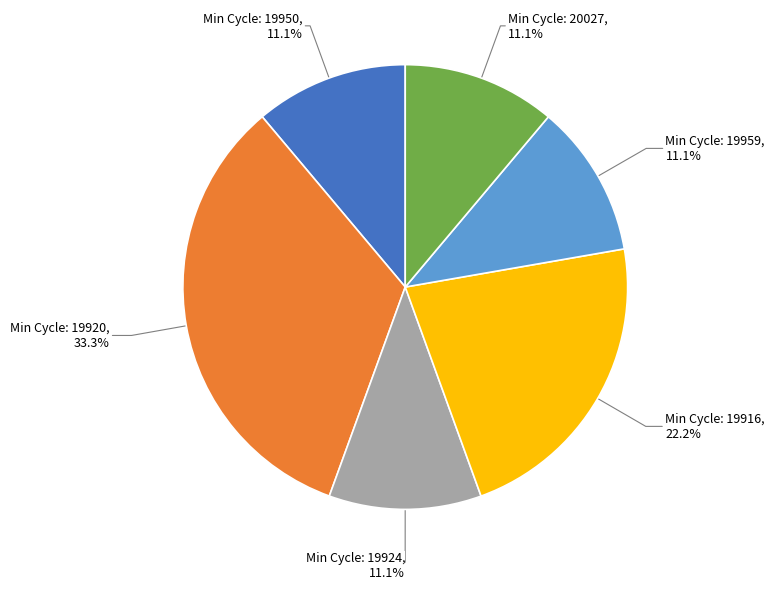

Does any single category account for the majority?

No